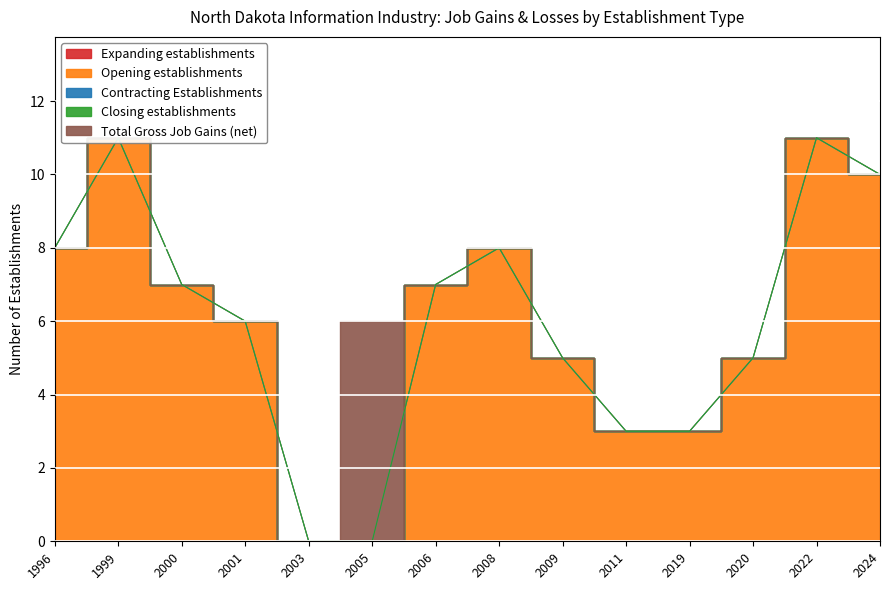

What is the highest value of the Opening establishments series?

11